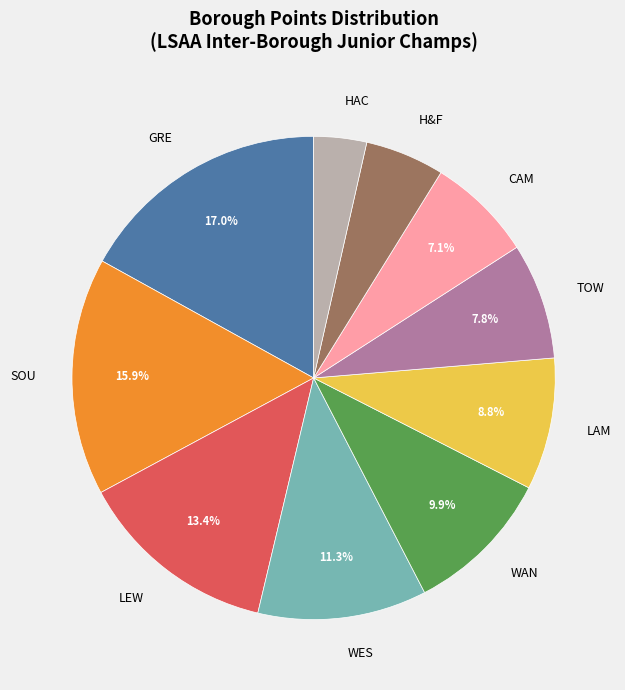

Does LEW account for over 50% of the chart?

No